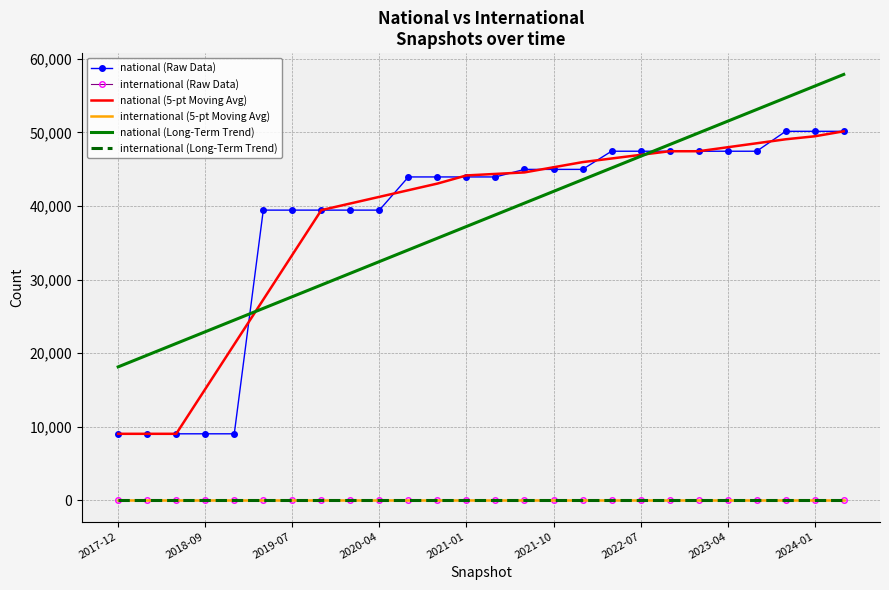

Count the number of categories in the chart.

26